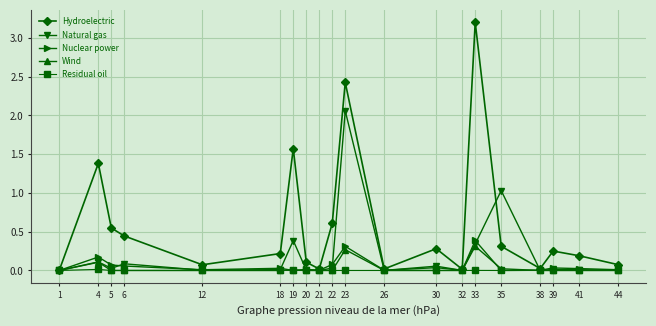

Which series has the largest total across all categories?

Hydroelectric